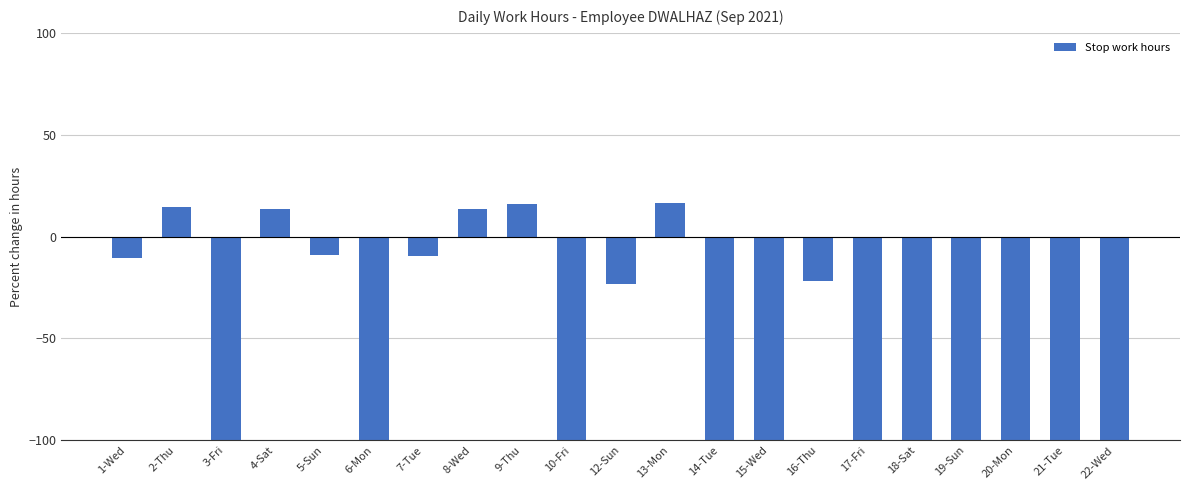

True or false: the data shows 16.5 at 13-Mon.

True